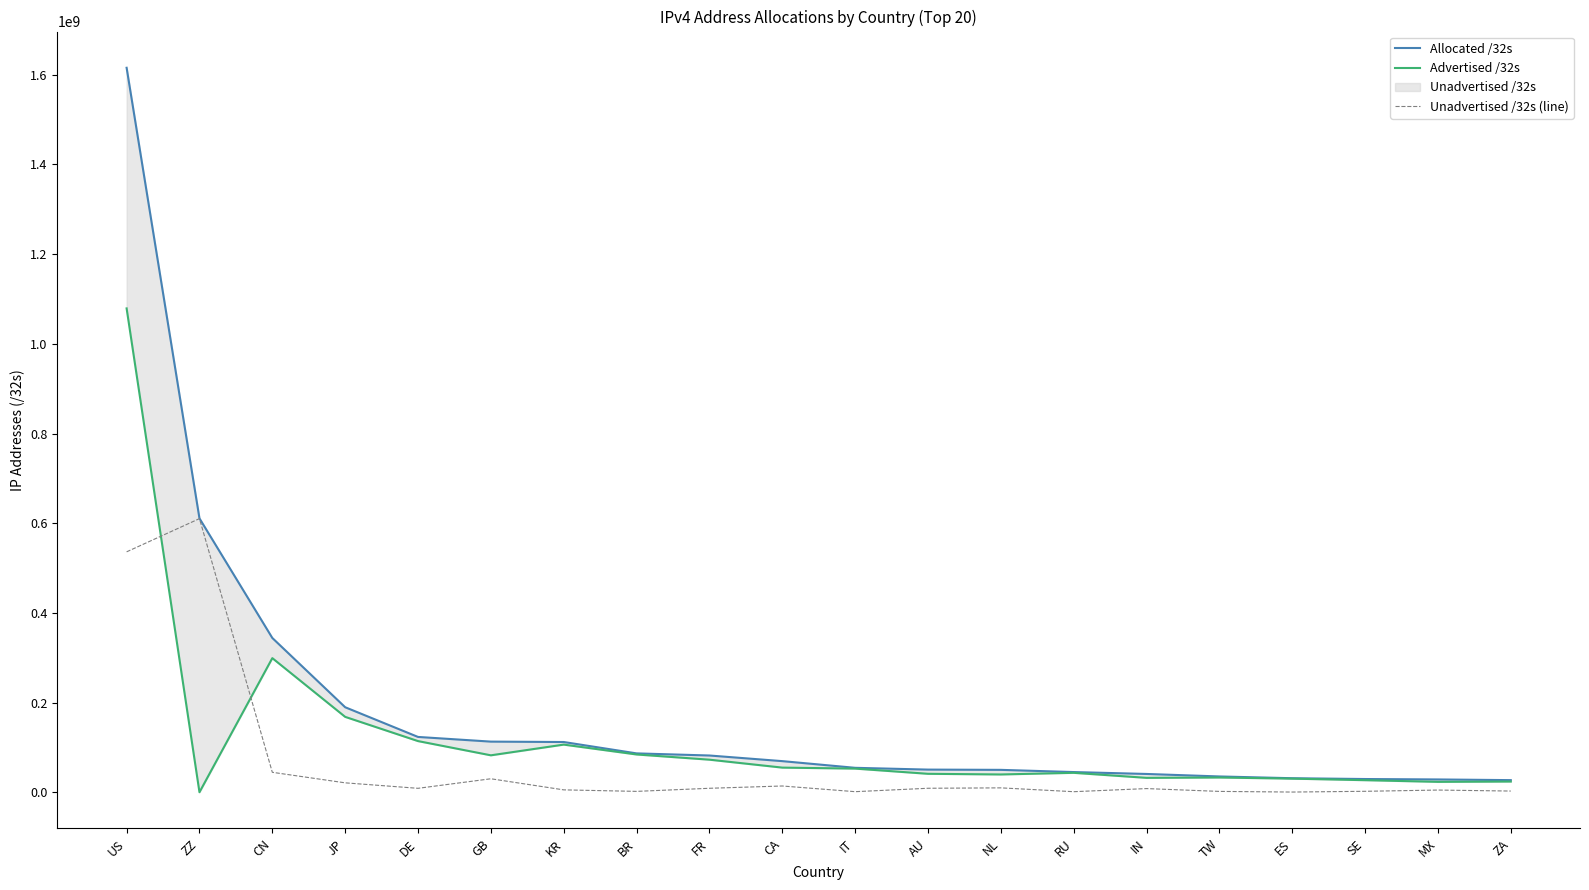

True or false: Advertised /32s and Allocated /32s cross at least once.

False